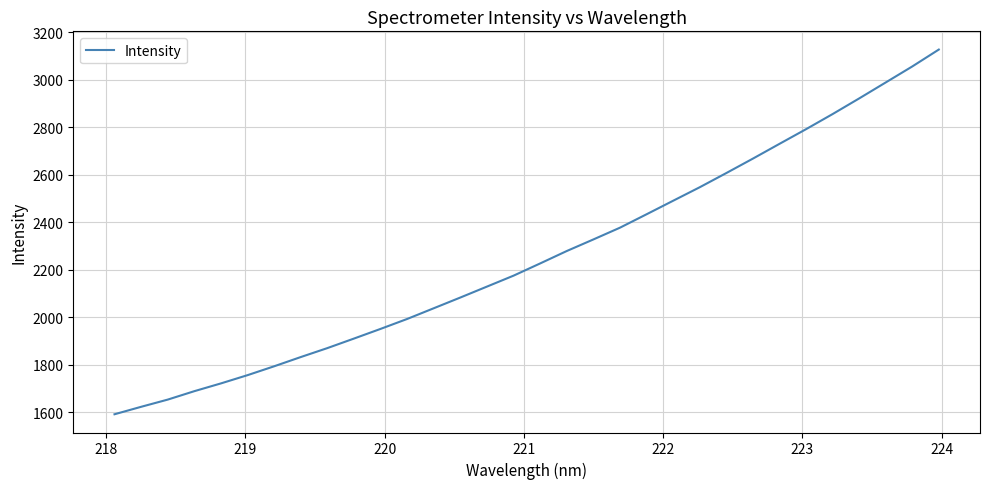

How many values exceed 2226?

16